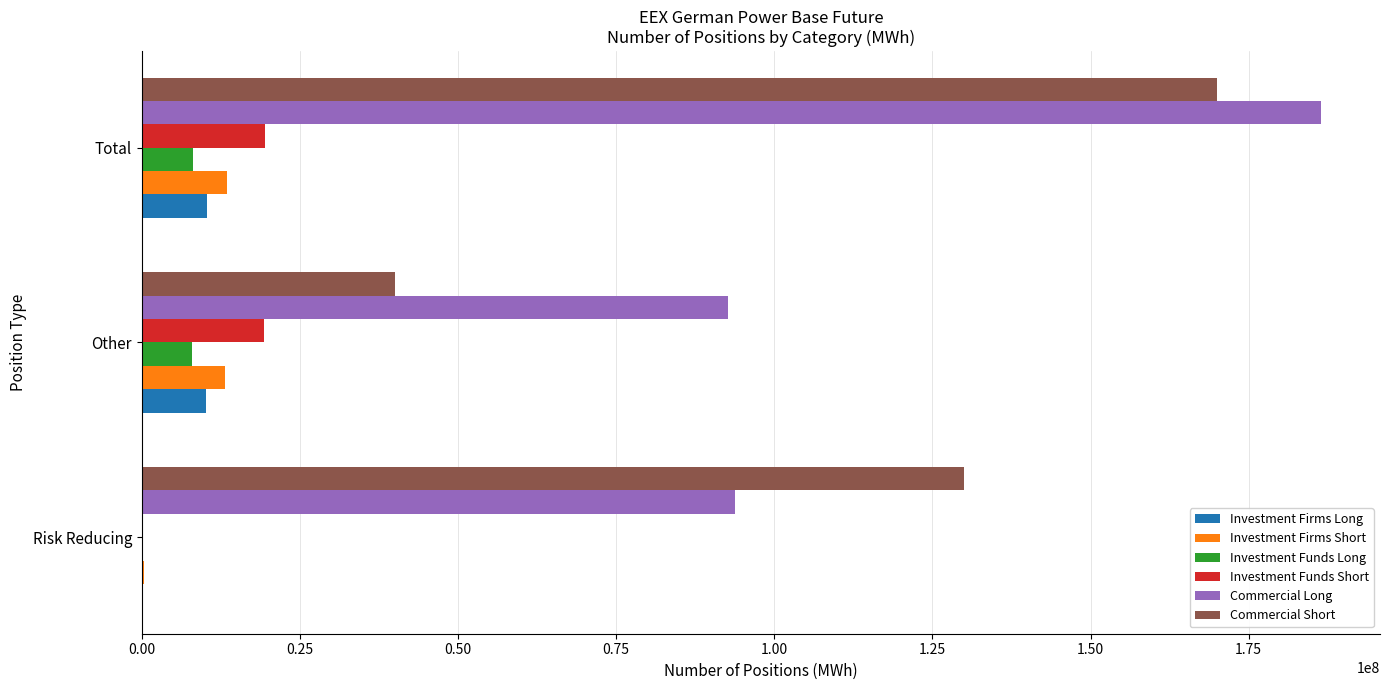

How many categories are shown in the chart?

3